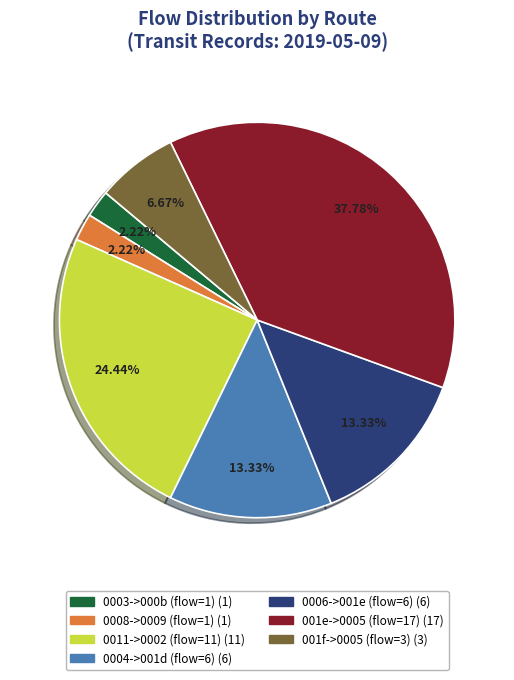

Does any single category account for the majority?

No